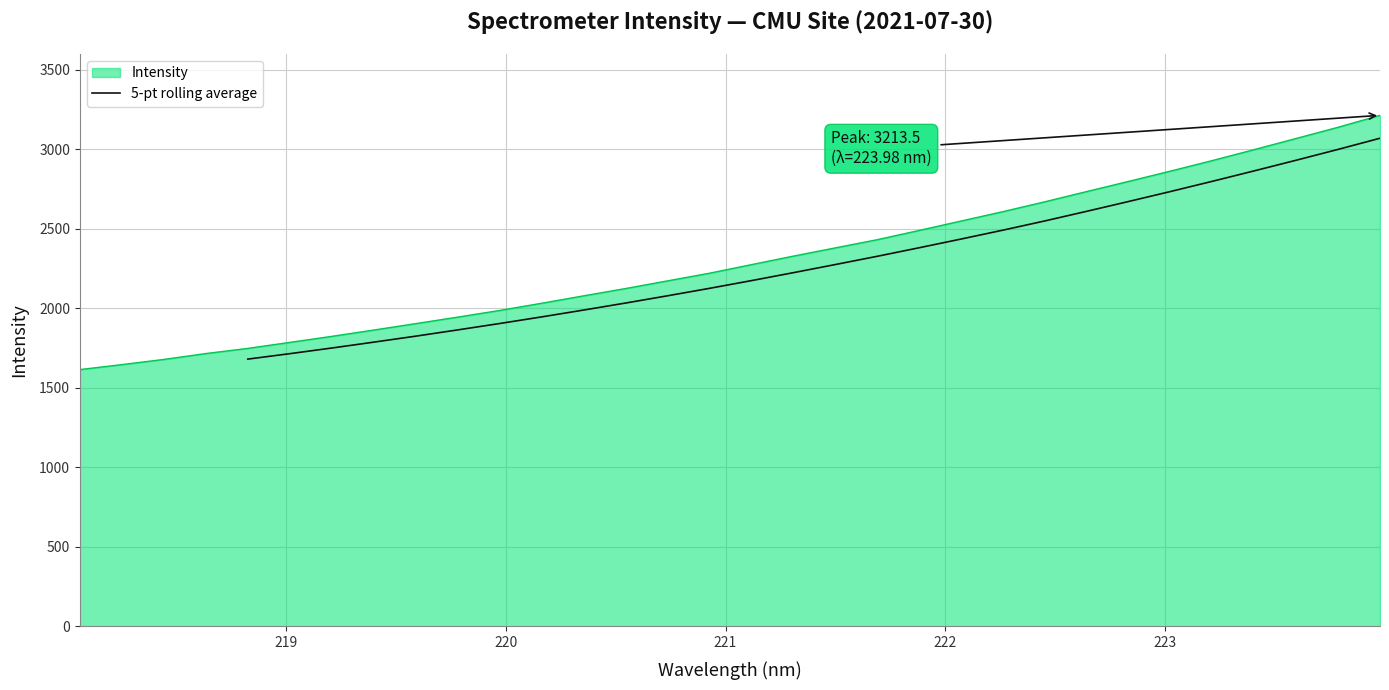

What is the maximum value for 5-pt rolling average?

3069.6